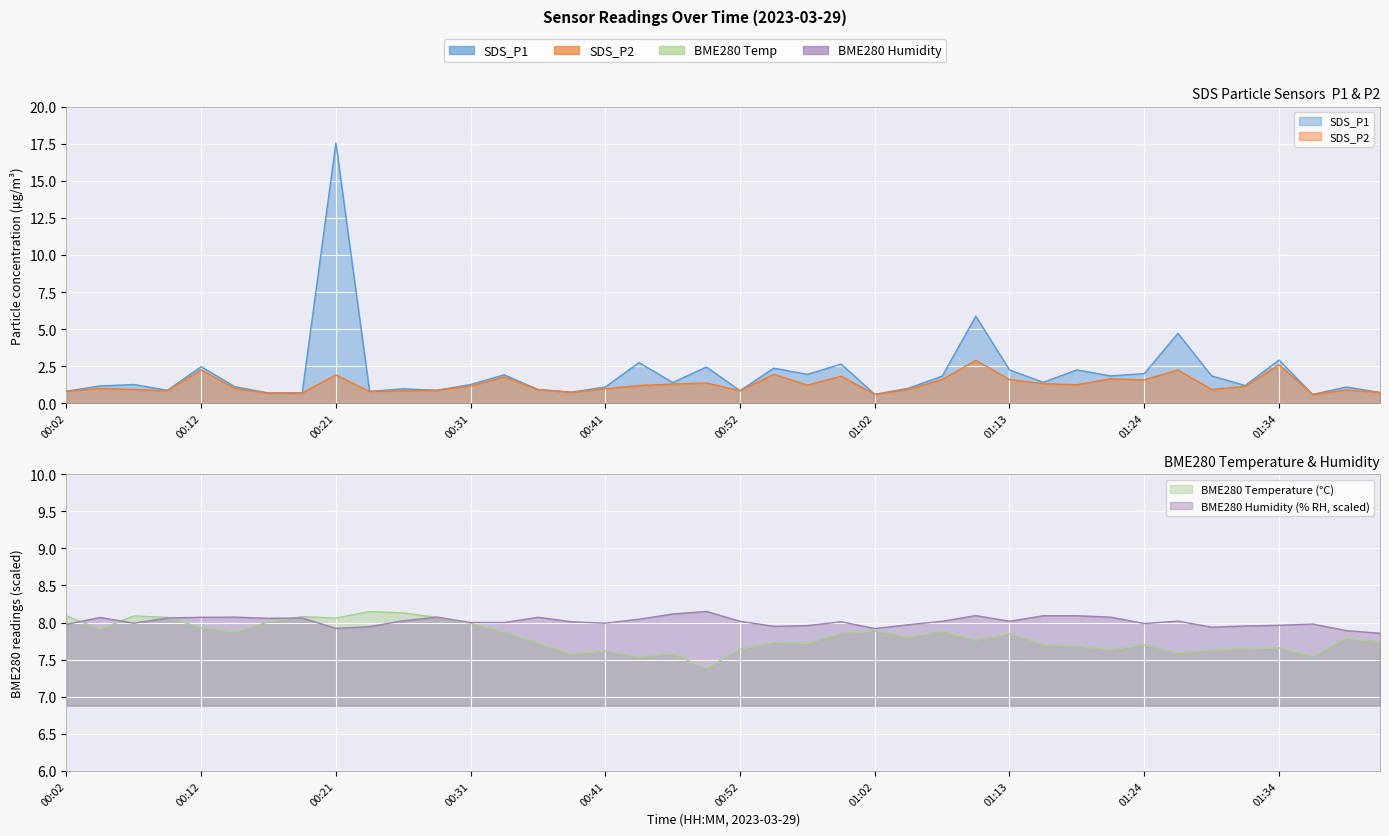

What is the label of the 34th point from the left?

01:27